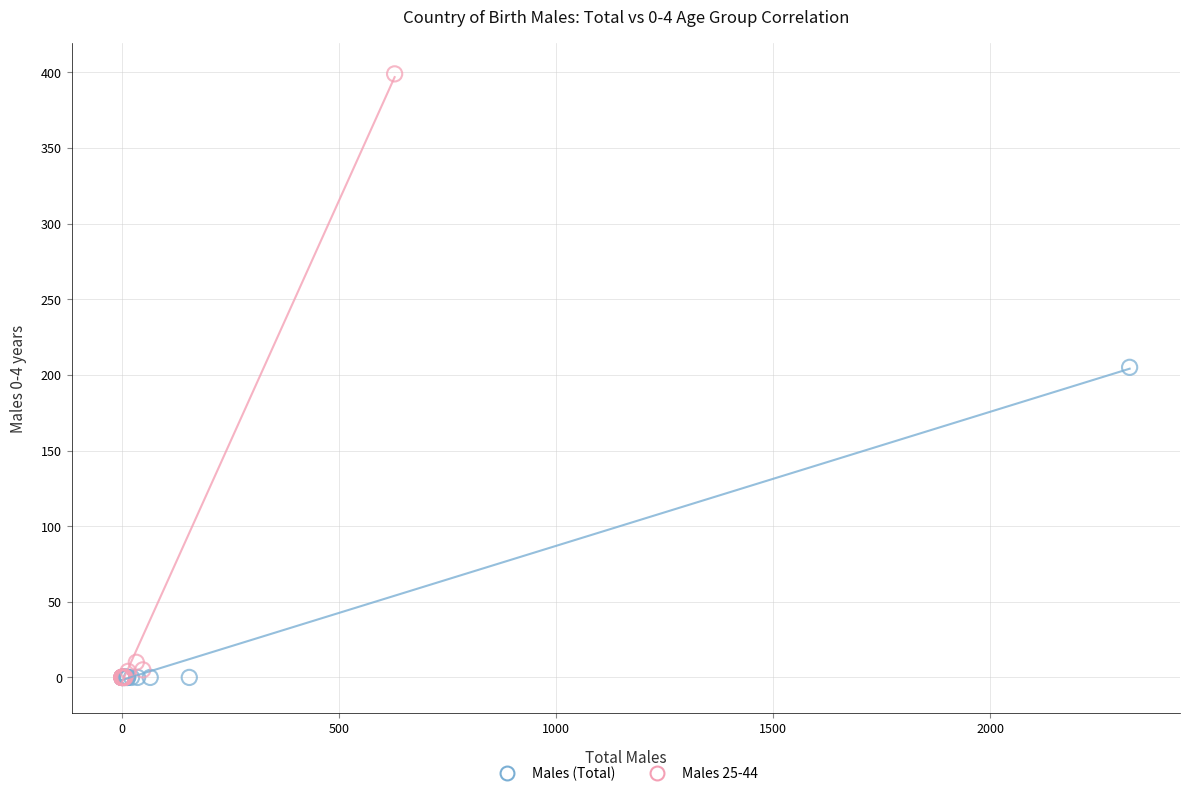

Which series has the largest Y range (max minus min)?

Males 25-44